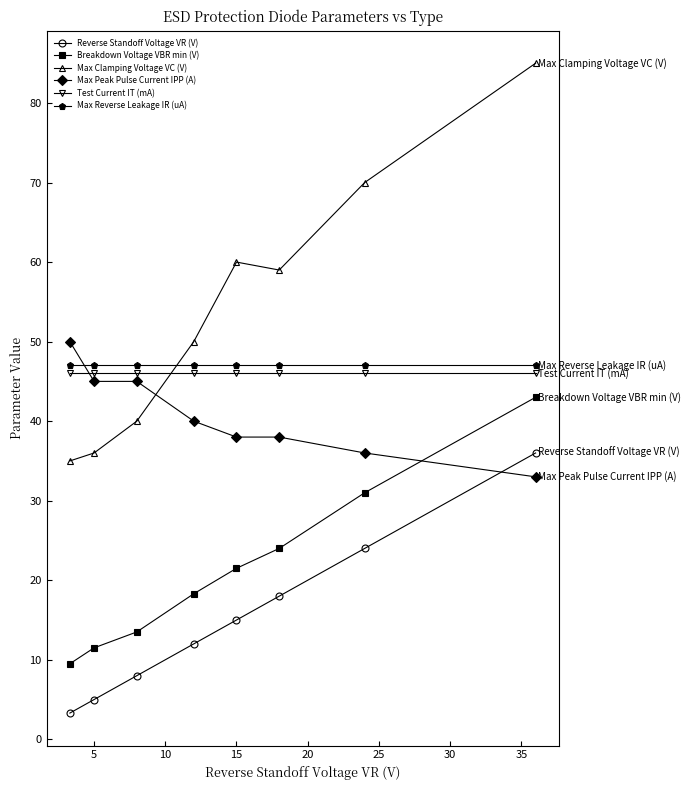

True or false: Breakdown Voltage VBR min (V) and Max Clamping Voltage VC (V) cross at least once.

False